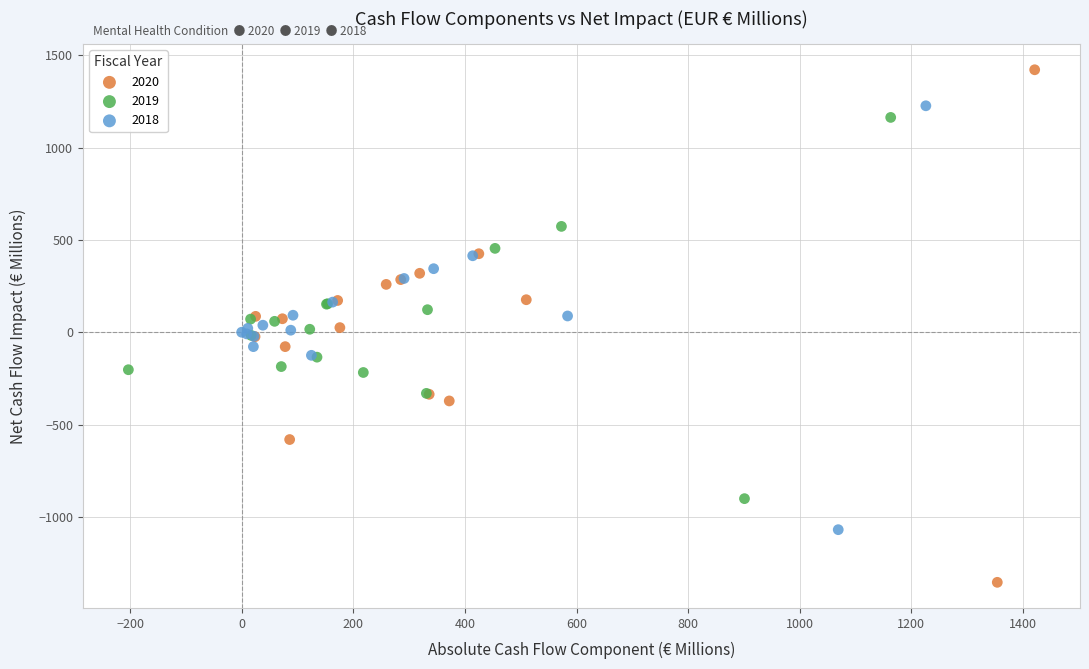

Which series reaches the maximum Y coordinate?

2020